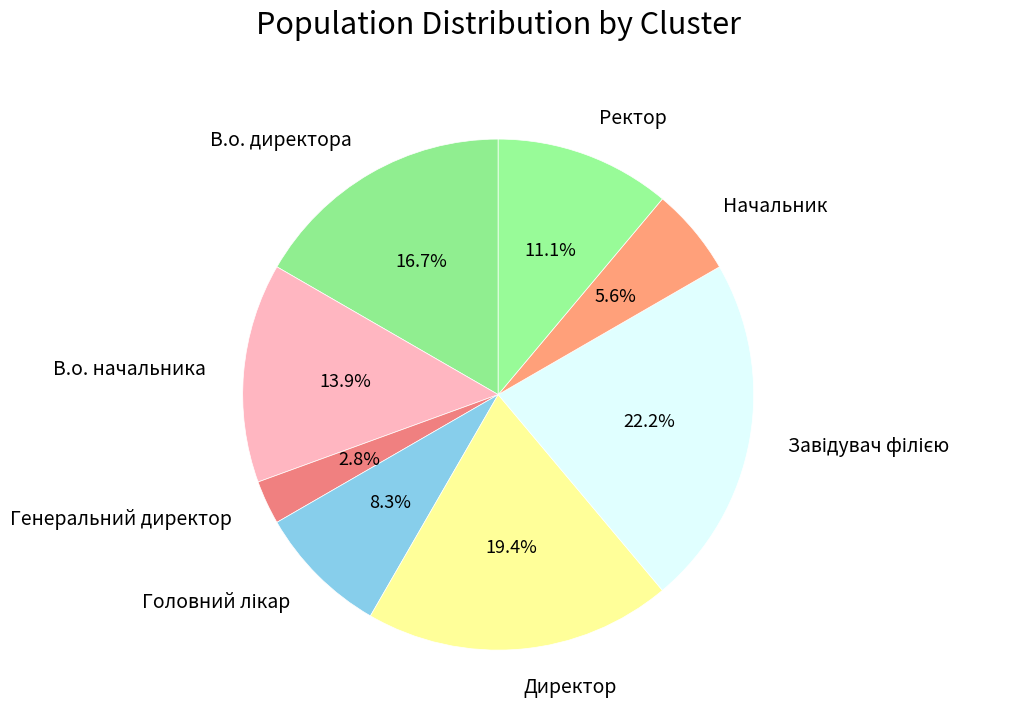

Which category has the smallest portion of the pie?

Генеральний директор